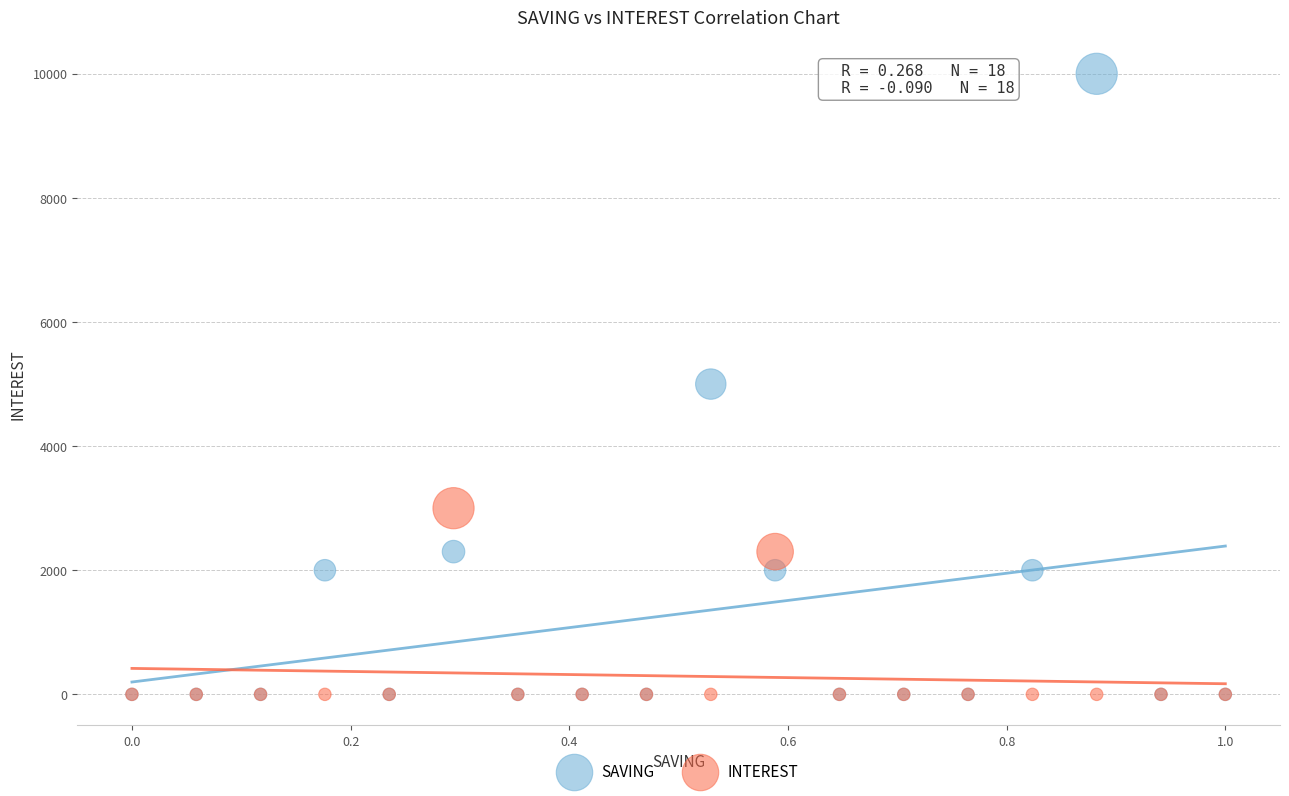

Which series has the largest Y range (max minus min)?

SAVING